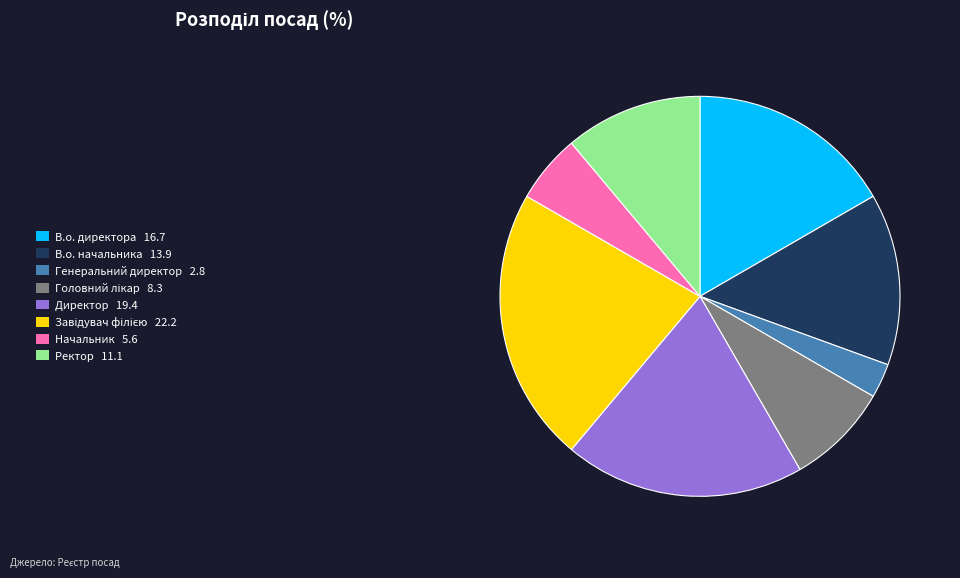

Combined, do Генеральний директор 2.8 and В.о. директора 16.7 account for over 50%?

No